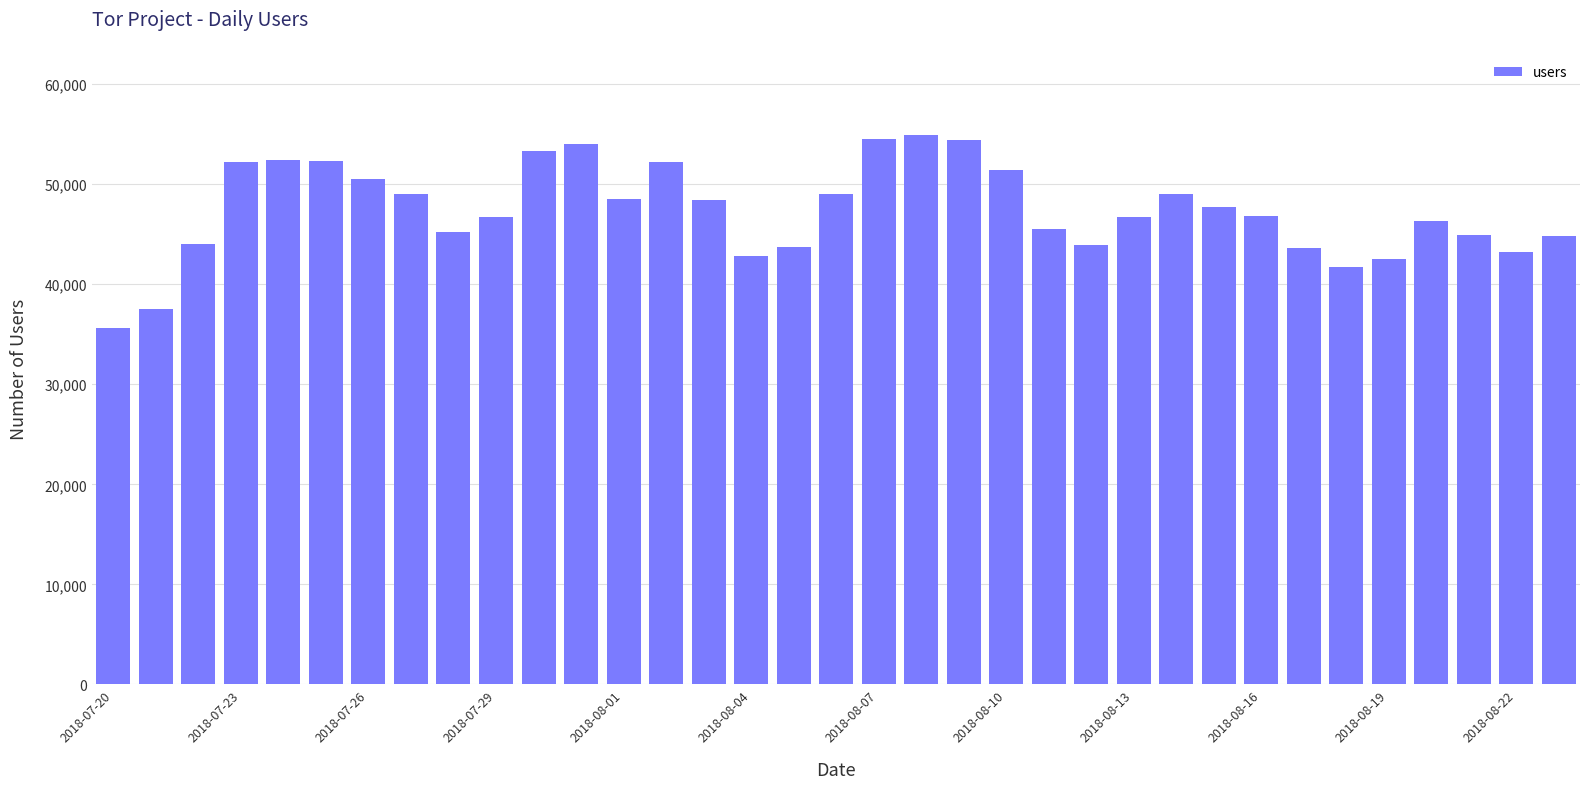

What is the minimum value shown in the chart?

35604